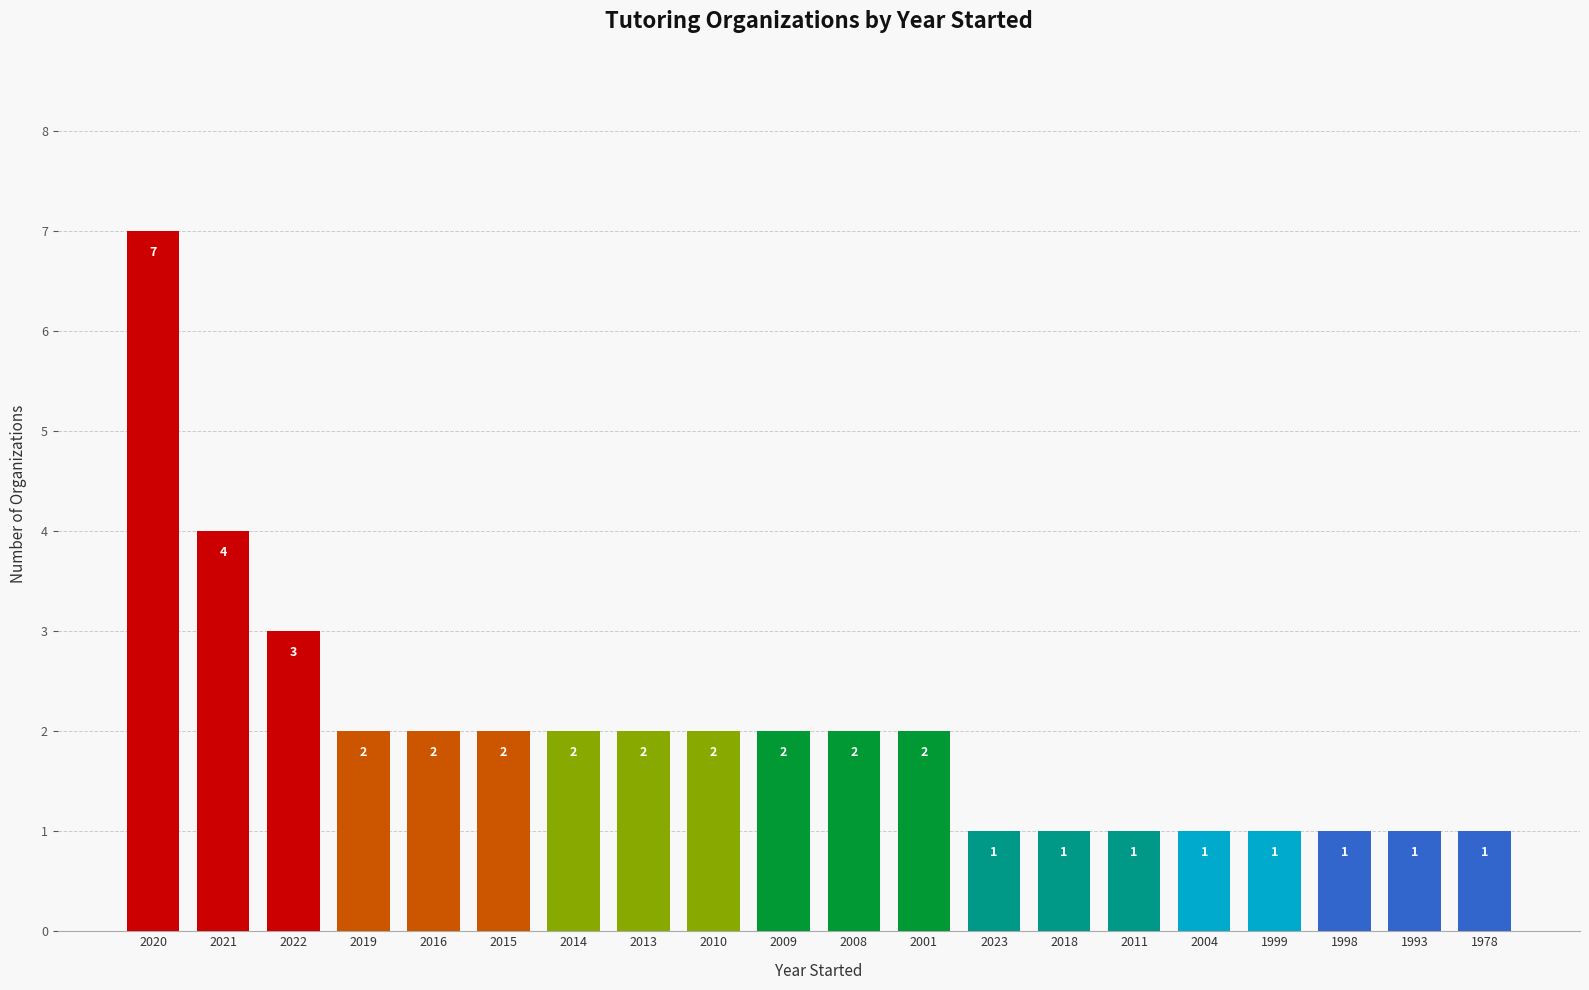

The chart shows a value of 1 at 2014. True or false?

False